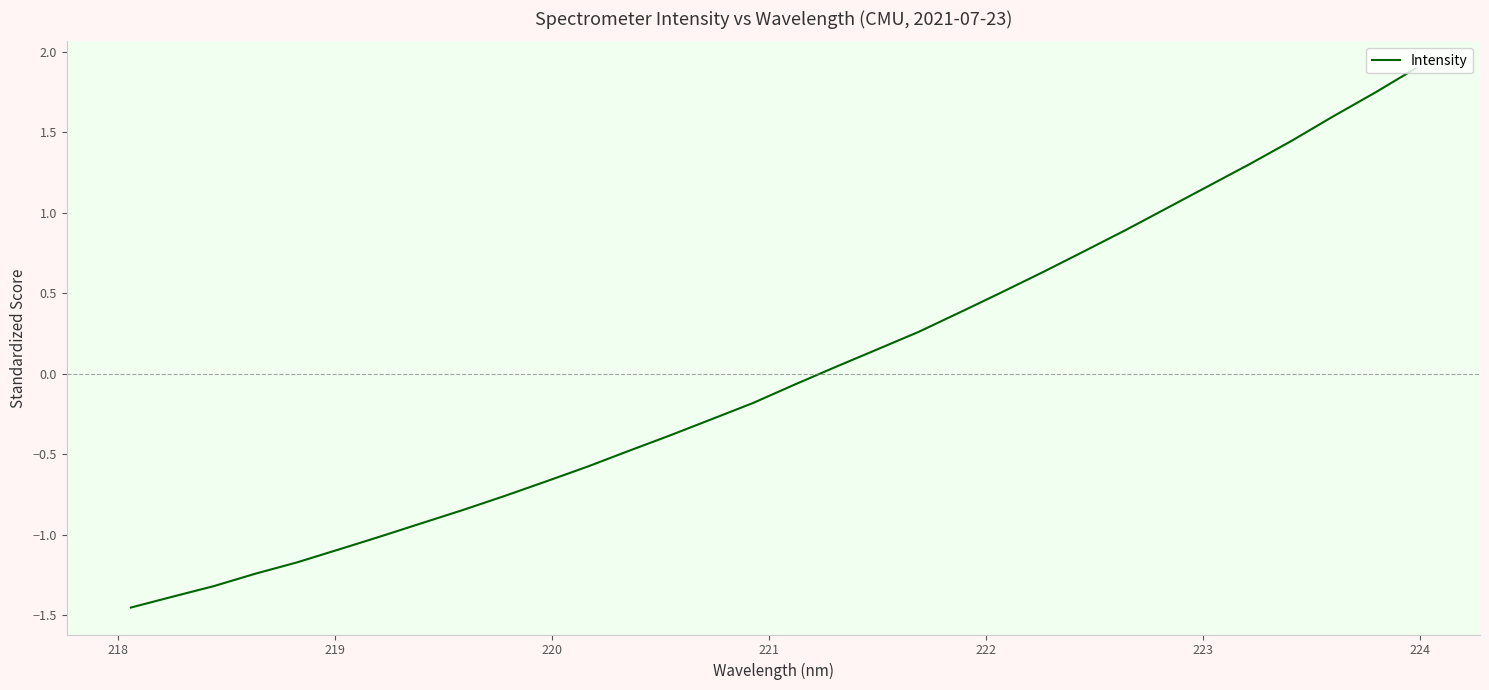

What is the difference between the maximum and minimum values?

3.3